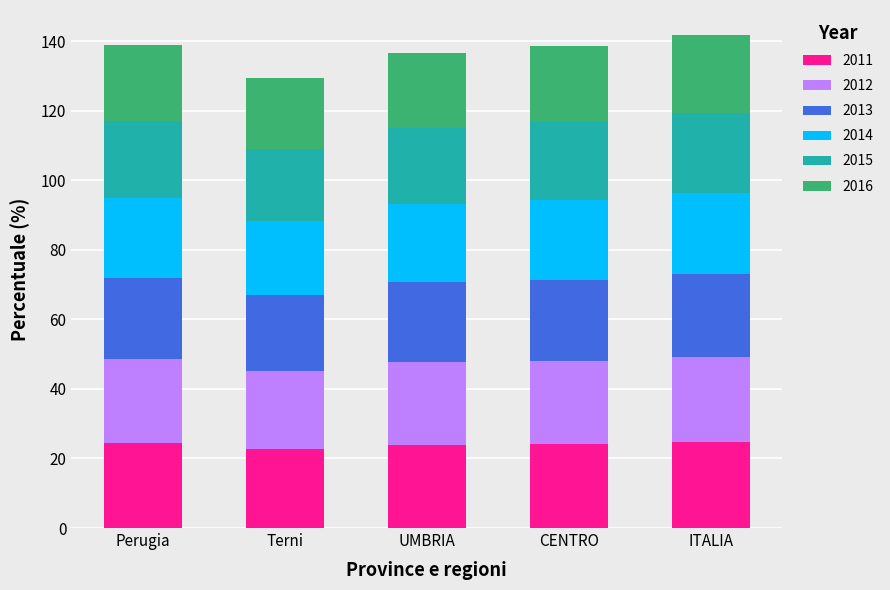

The value of 2011 at Terni is 22.7. True or false?

True